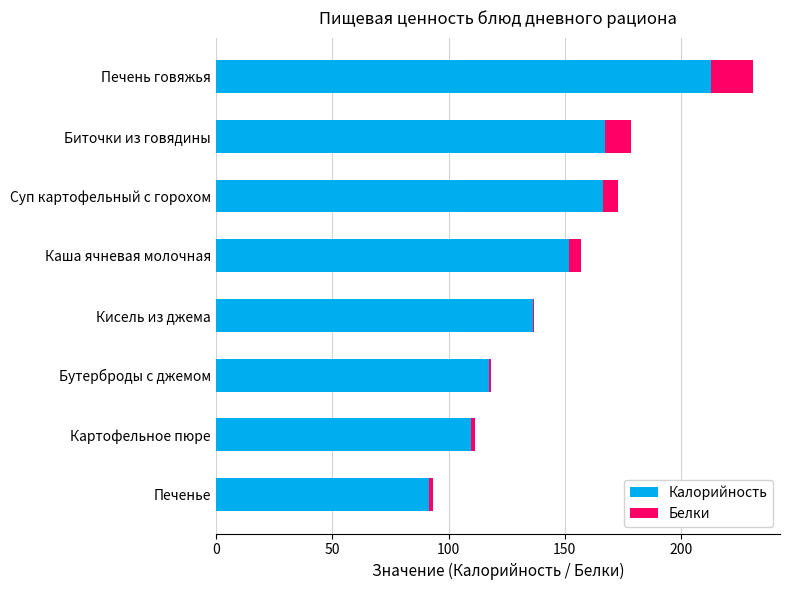

Read the Калорийность value at Биточки из говядины.

167.2